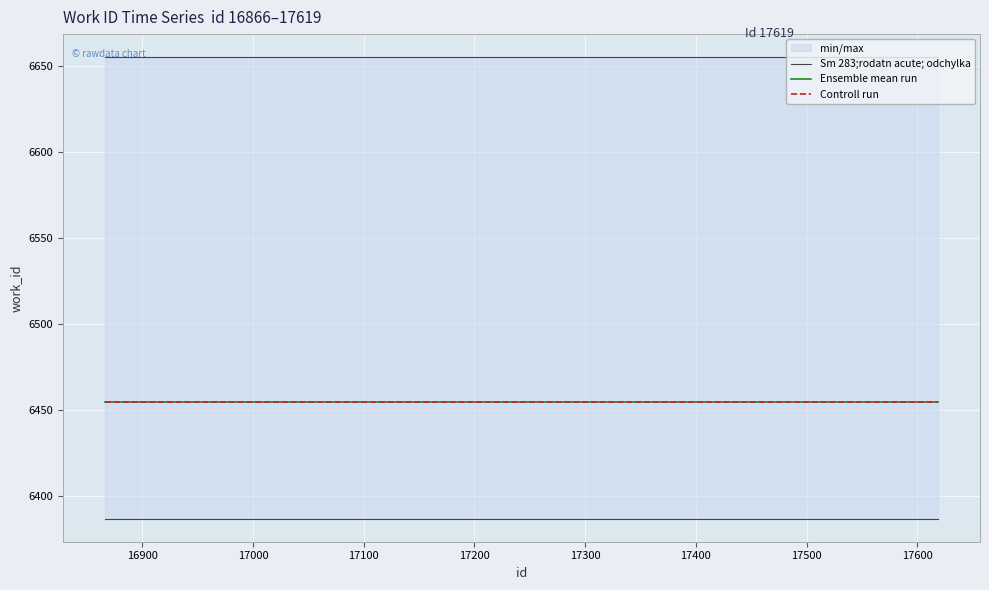

Reading left to right, extract all data points from this chart.

Sm 283;rodatn acute; odchylka: 6655.0	6655.0	6655.0	6655.0
Ensemble mean run: 6454.8	6454.8	6454.8	6454.8
Controll run: 6454.8	6454.8	6454.8	6454.8